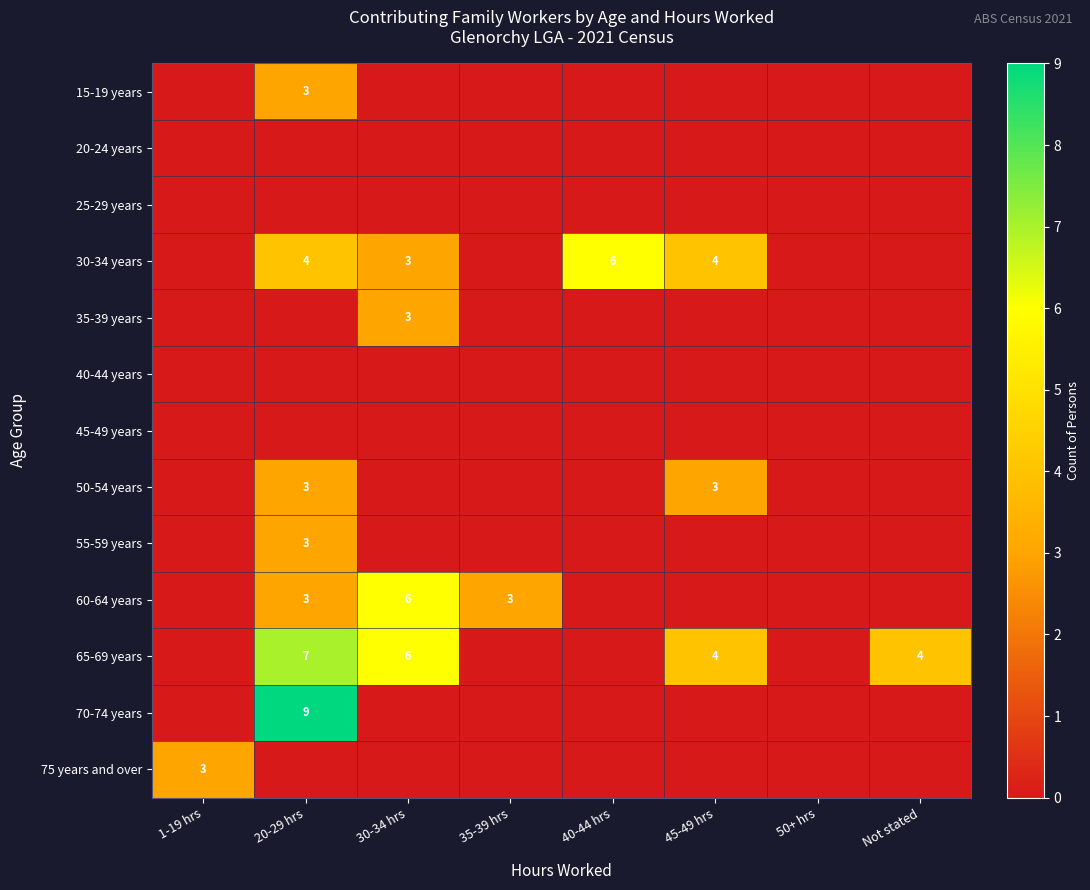

What is the greatest value displayed?

9